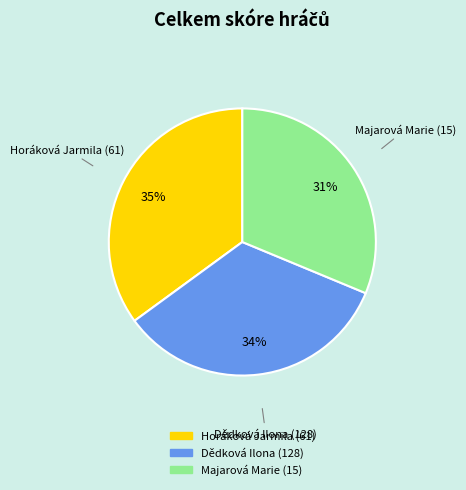

Rank the categories by value from lowest to highest.

Majarová Marie (15), Dědková Ilona (128), Horáková Jarmila (61)